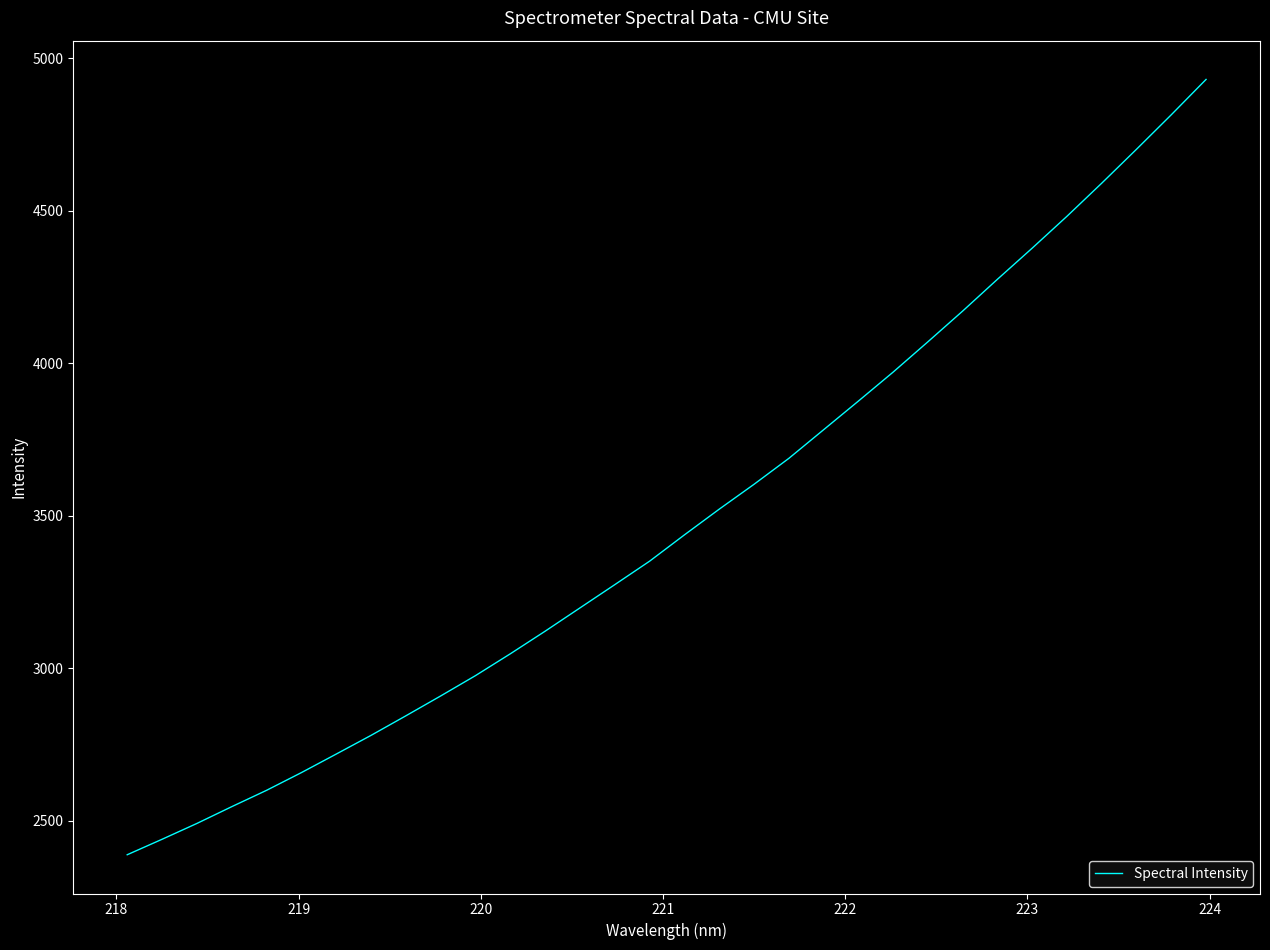

What is the difference between the maximum and minimum values?

2542.8